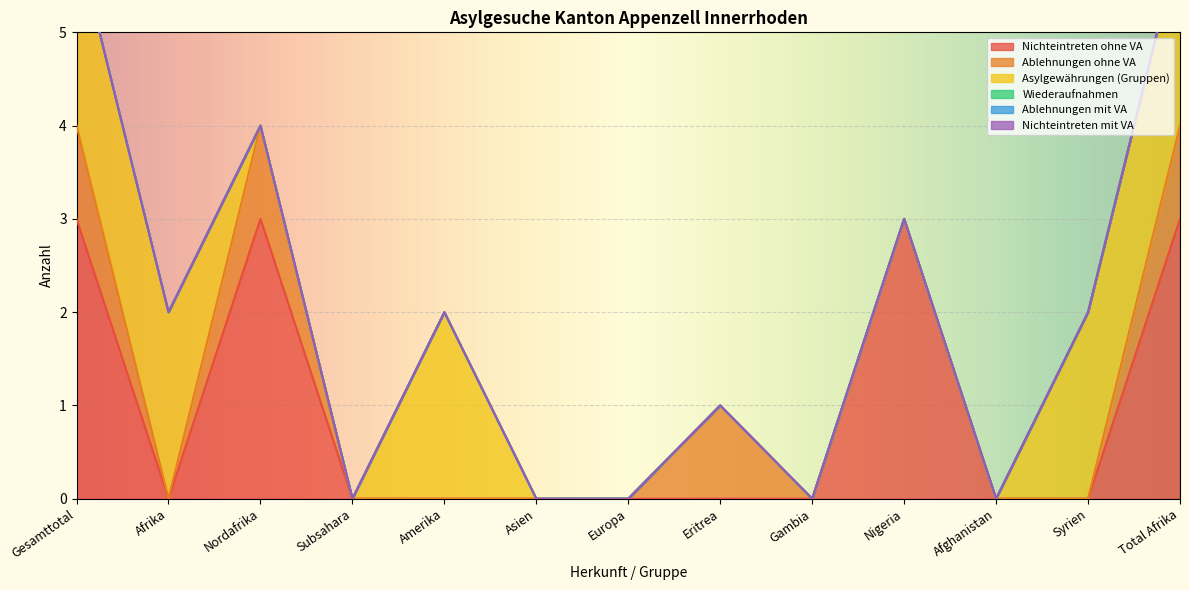

What is the label of the 5th point from the left?

Amerika